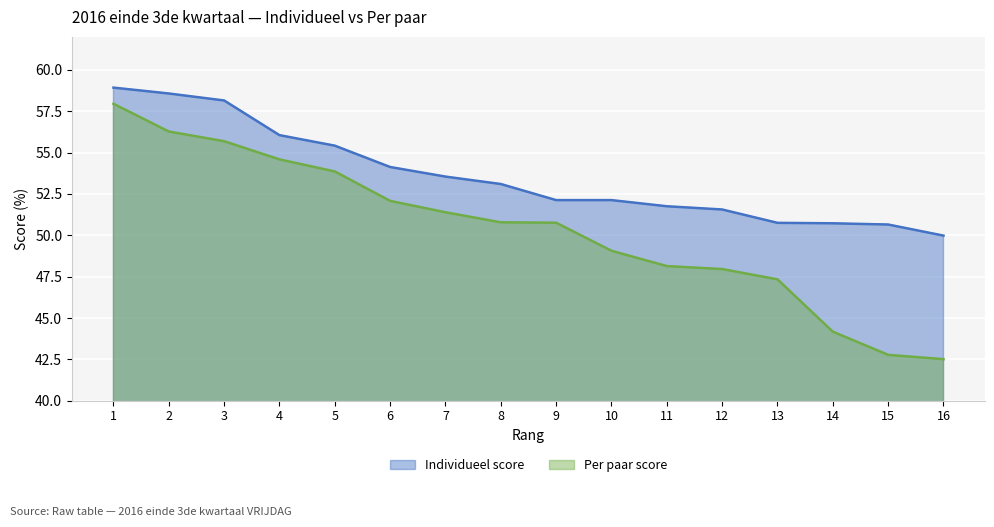

Read the Per paar score value at 5.

53.9